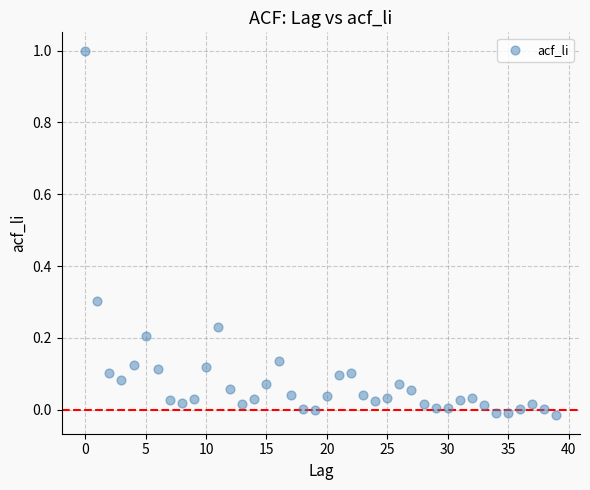

What is the range of Y values (max minus min)?

1.0